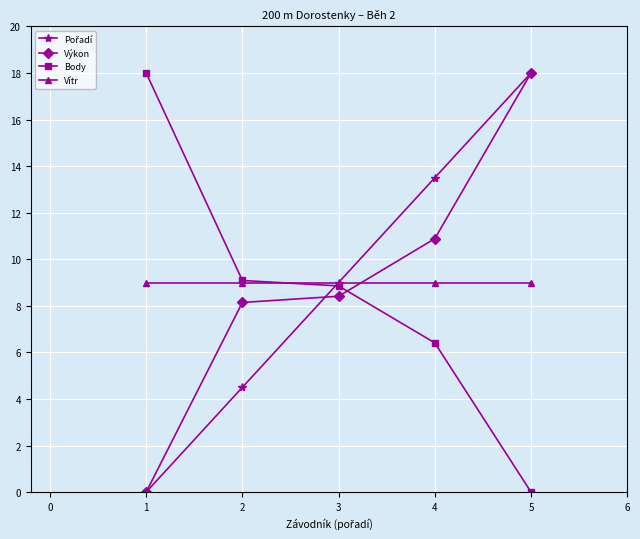

How many values in the Body series are below 8?

2